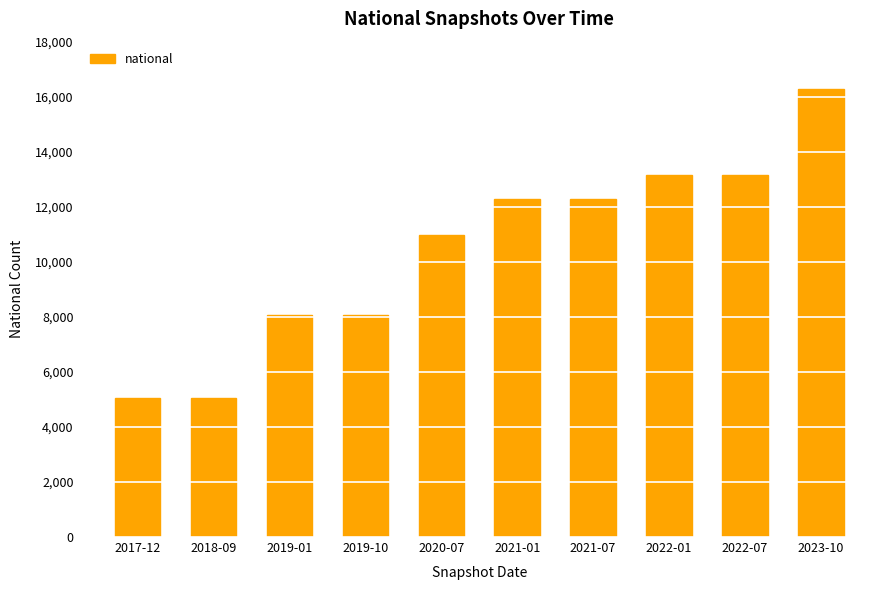

How many values are below 12283?

5